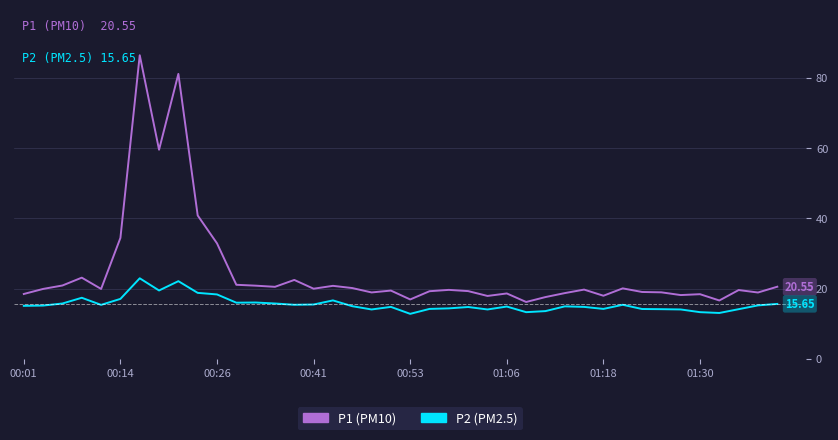

Does the chart have visible grid lines?

Yes